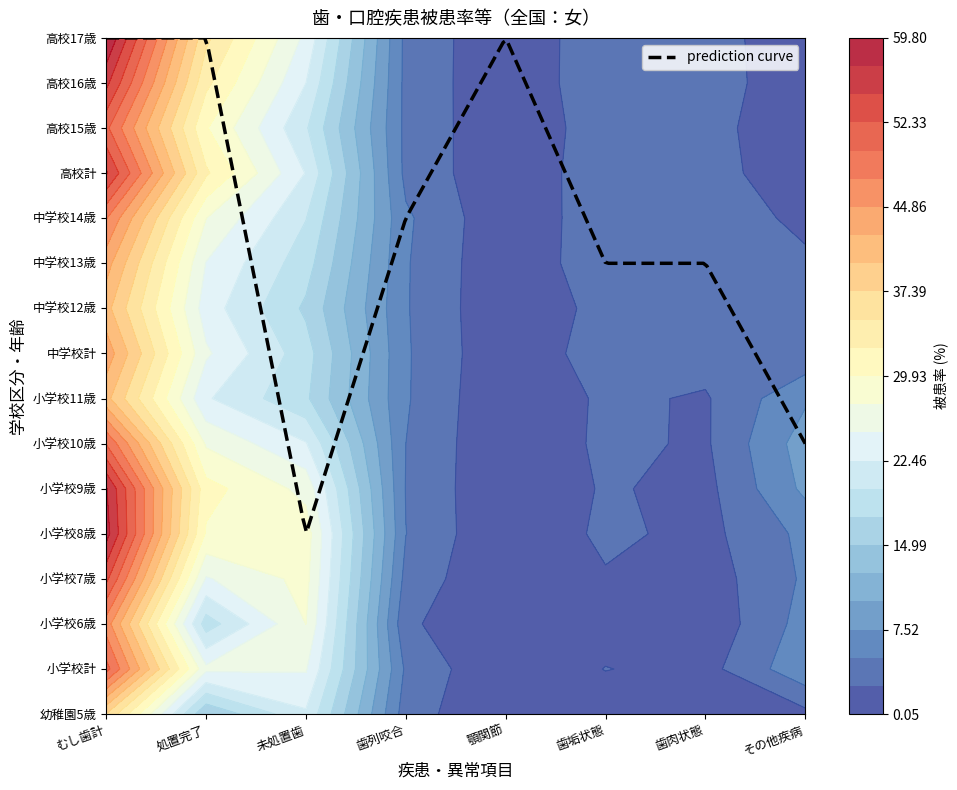

Between 2 and 7, which is larger?

2